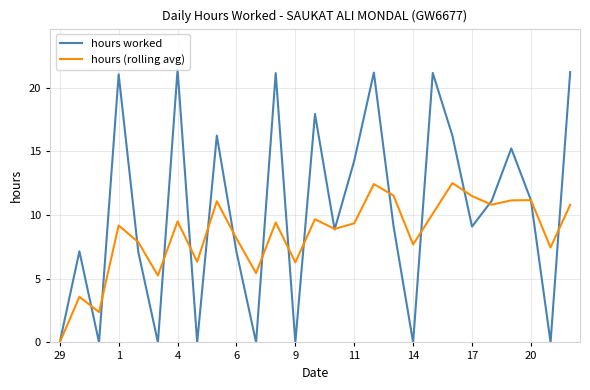

What are all the series names shown in the legend?

hours worked, hours (rolling avg)